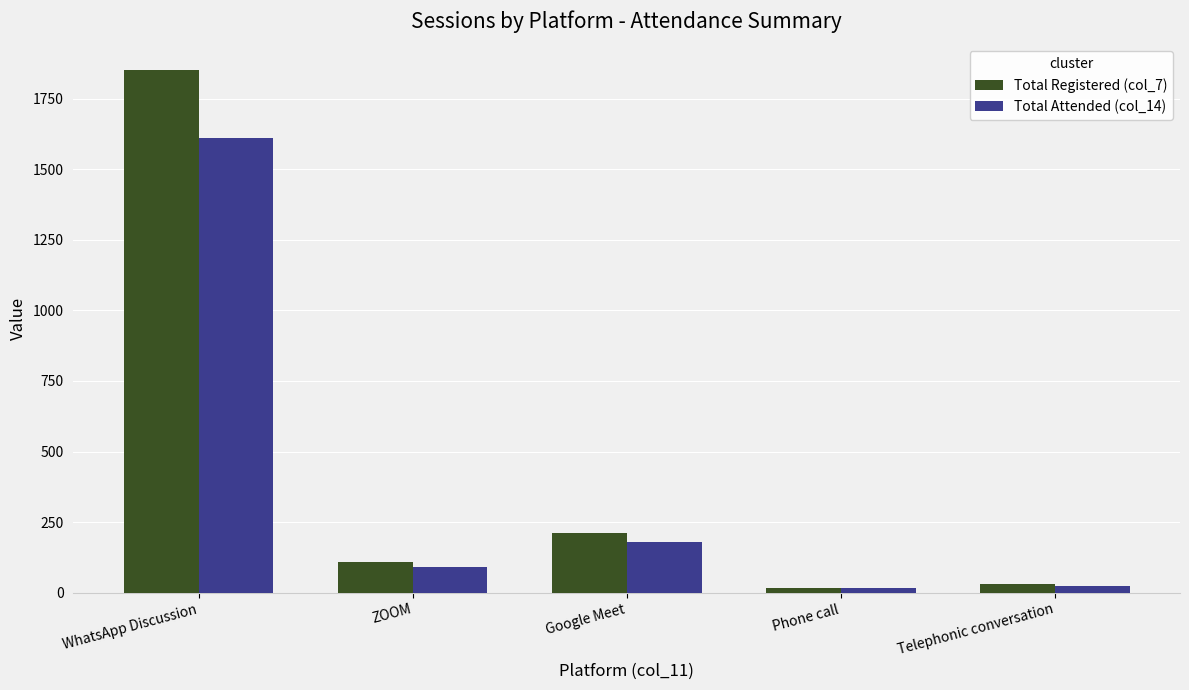

List the series in order of their peak value, highest first.

Total Registered (col_7), Total Attended (col_14)